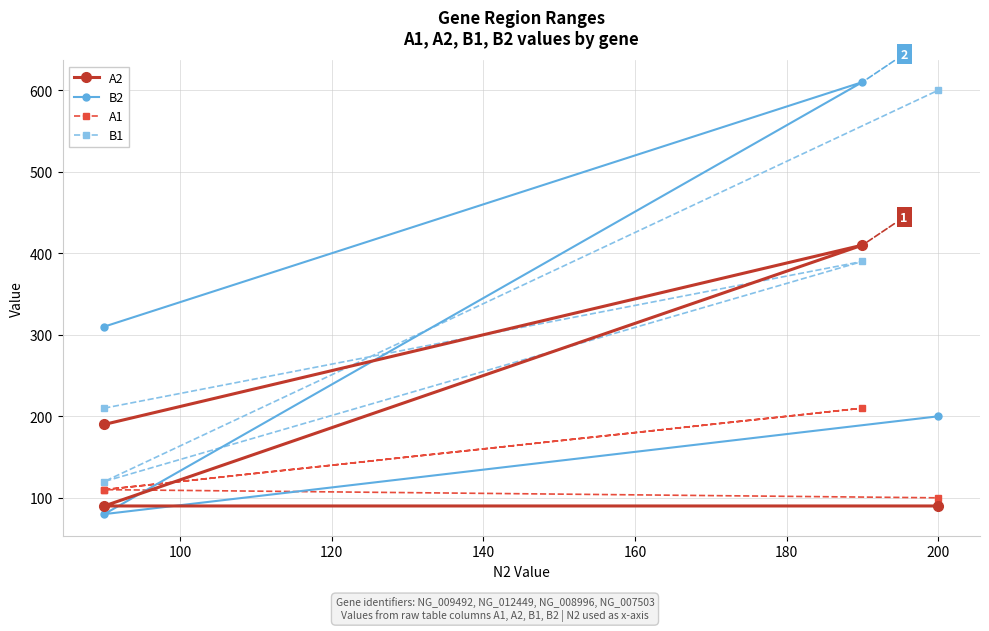

What is the sum of all A2 values?

780